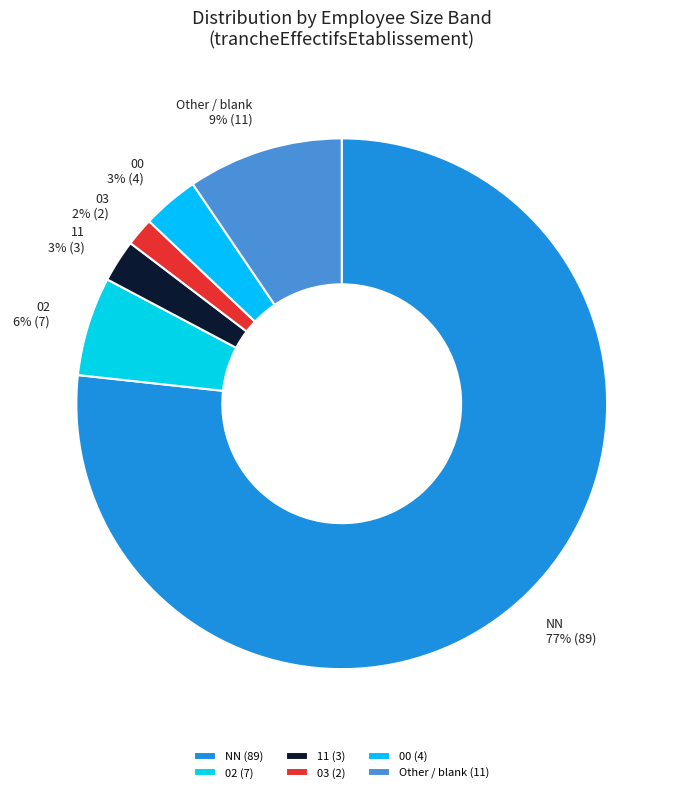

What is the largest slice in the pie chart?

NN